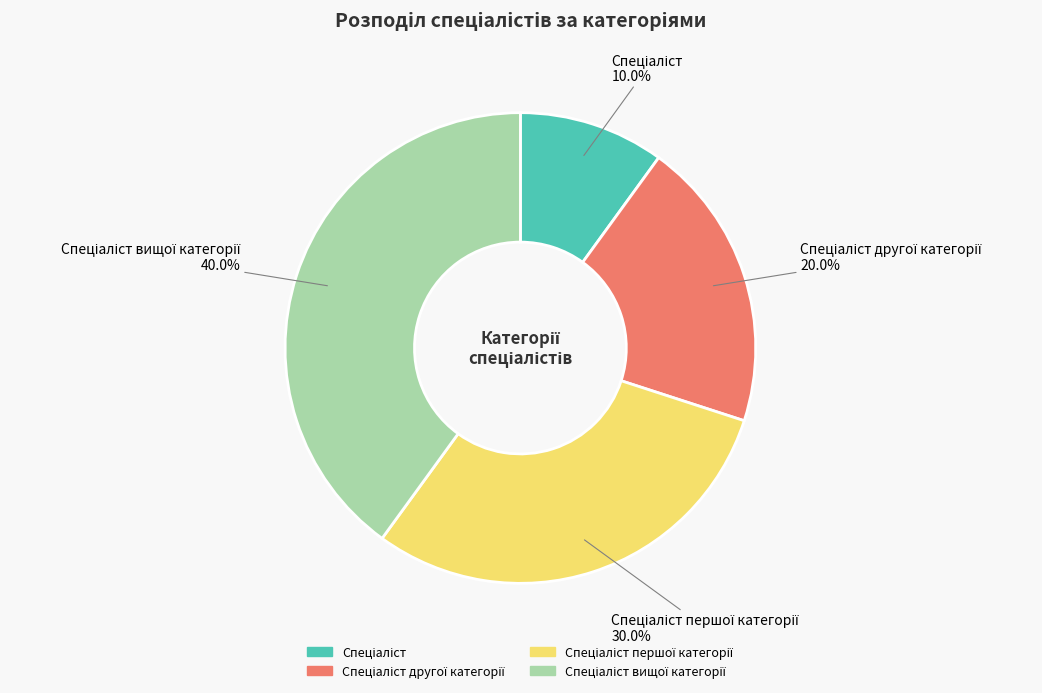

To the nearest percent, what is the difference between the largest and smallest slice percentages?

30%